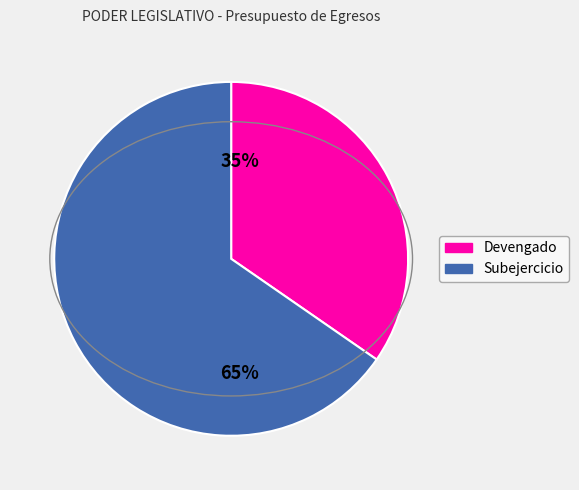

Is there any slice that represents more than half of the pie?

Yes